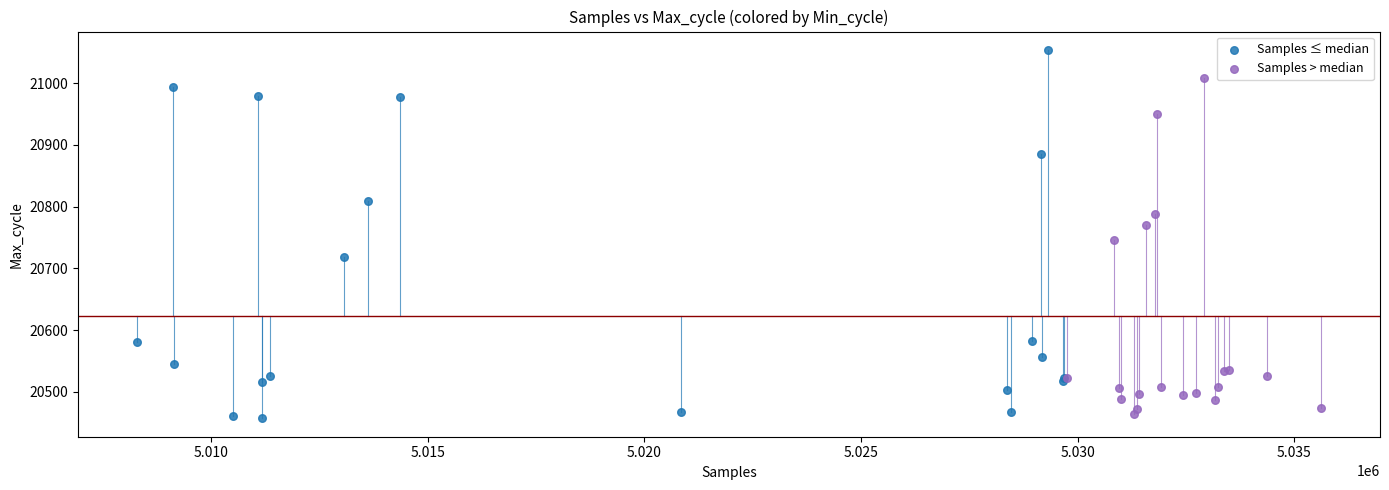

Which series reaches the maximum Y coordinate?

Samples ≤ median